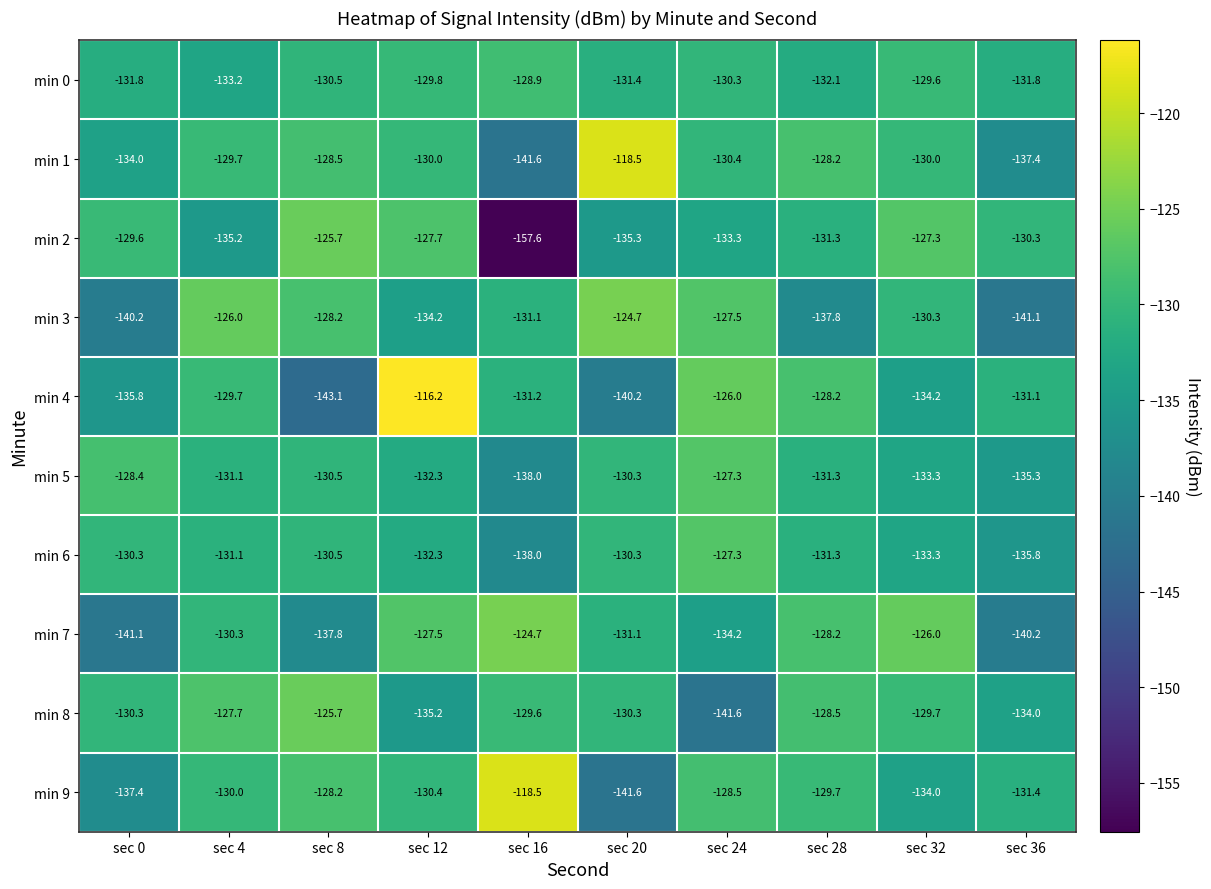

Which series has the widest spread of values?

min 2